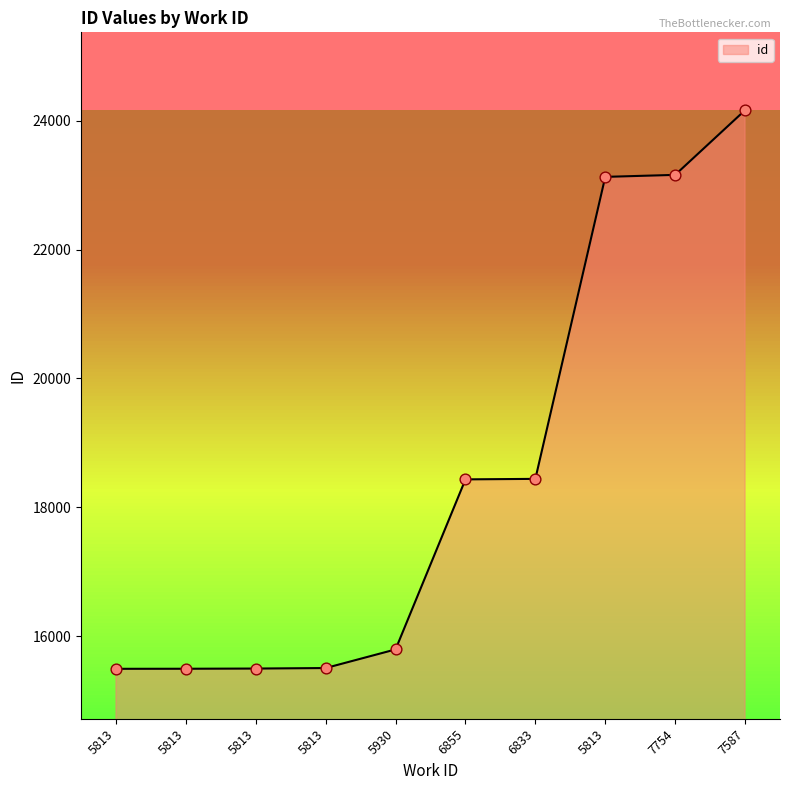

What is the change in value from 5930 to 6833?

+2647